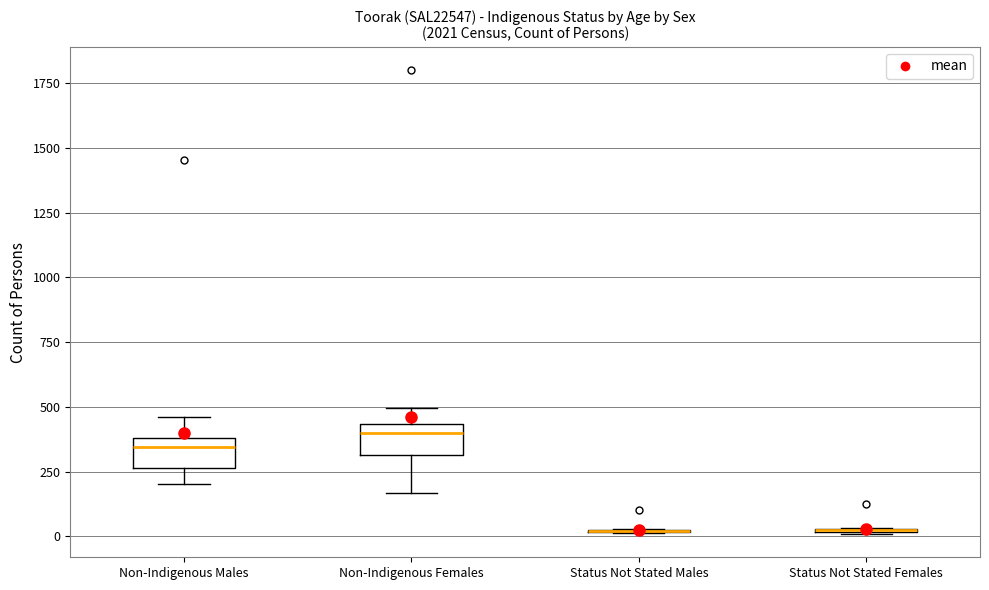

Reading left to right, transcribe this box plot: for each box, give where its median line is, the range the box spans, and where its two whiskers end, as read against the y-axis. The values are not printed on the chart, so give them approximately, as read against the axis.

Non-Indigenous Males: median 350, box 250 to 400, whiskers 200 to 450
Non-Indigenous Females: median 400, box 300 to 450, whiskers 150 to 500
Status Not Stated Males: box collapsed to a line at 0, whiskers 0 to 50
Status Not Stated Females: box collapsed to a line at 0, whiskers 0 to 50